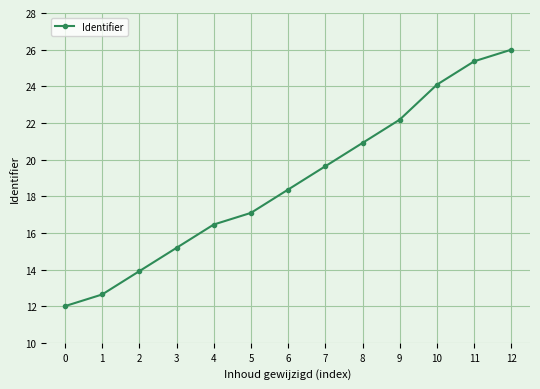

List the labels in order of value, smallest first.

0, 1, 2, 3, 4, 5, 6, 7, 8, 9, 10, 11, 12